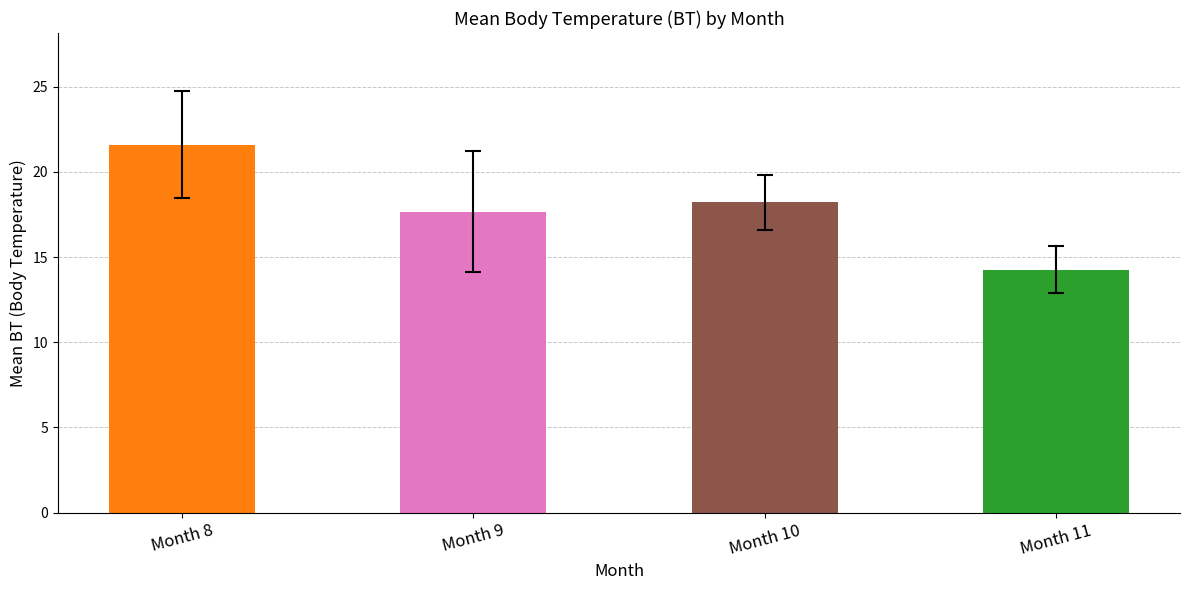

At which label is the value closest to 17?

Month 9